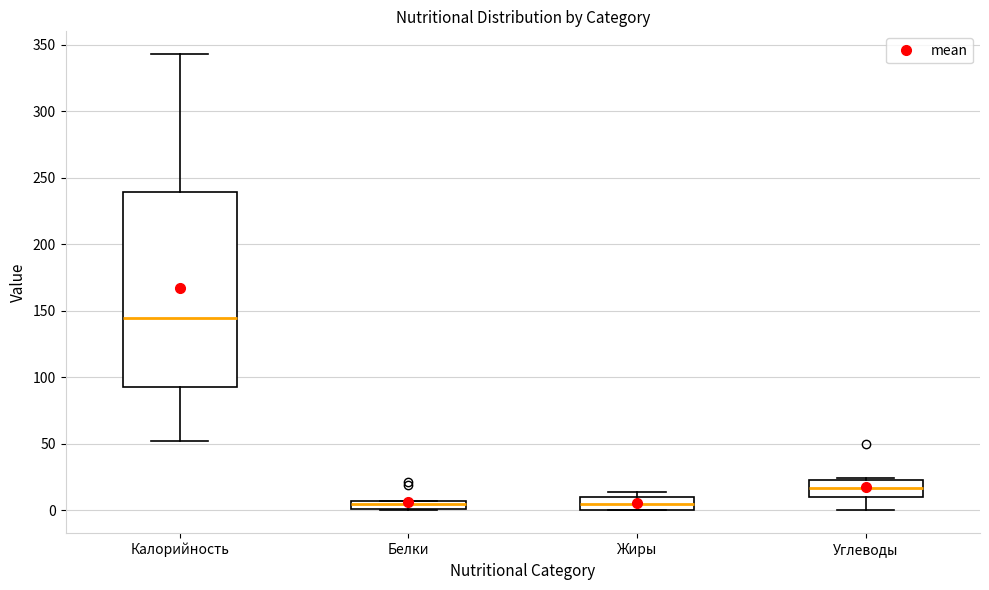

Which box has the highest median line?

Калорийность